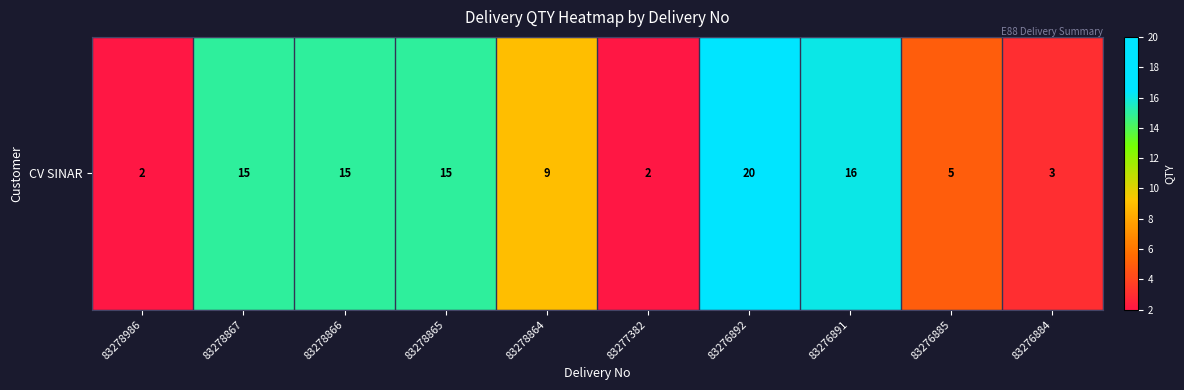

Reading left to right, extract all data points from this chart.

83278986=2	83278867=15	83278866=15	83278865=15	83278864=9	83277382=2	83276892=20	83276891=16	83276885=5	83276884=3